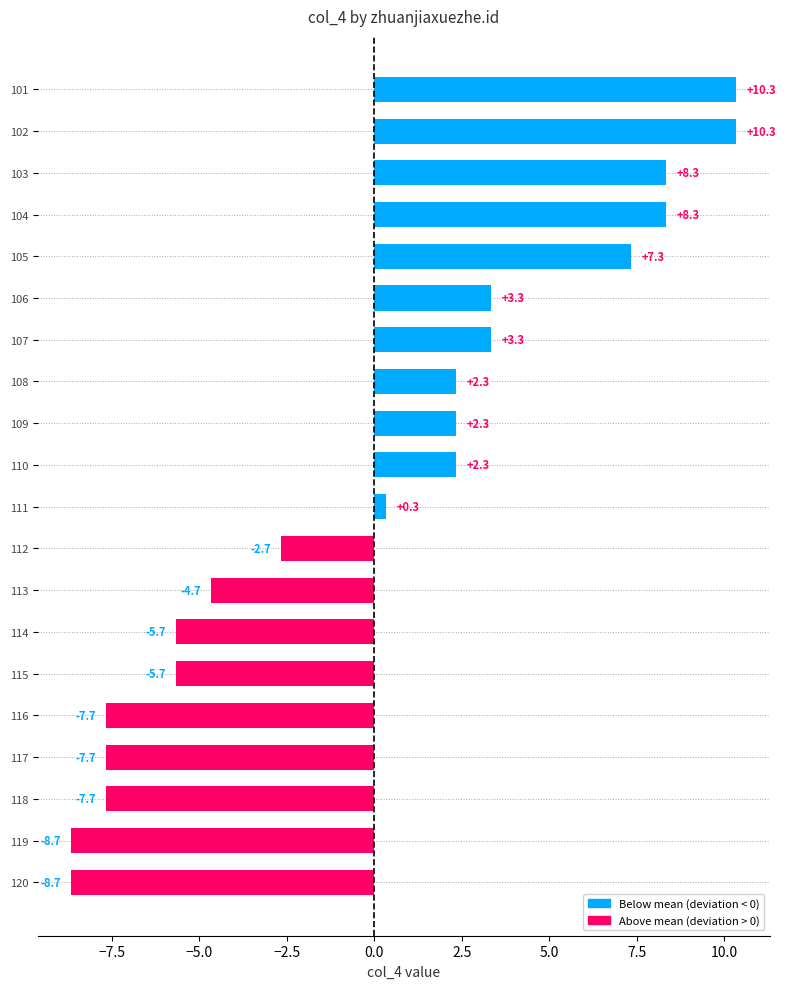

Is it true that the value at 119 is -8.7?

True